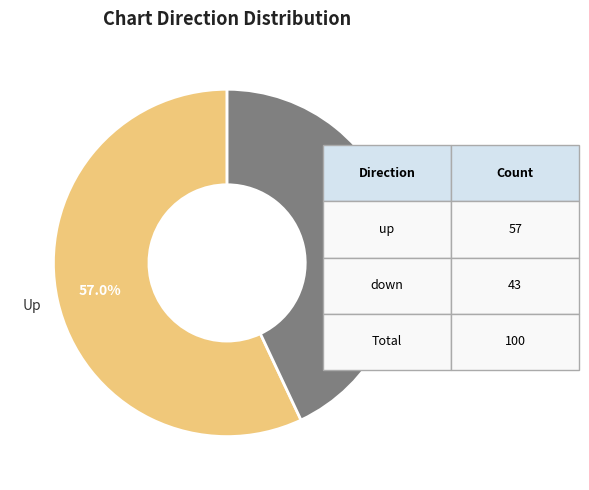

Count the number of slices in the pie.

2